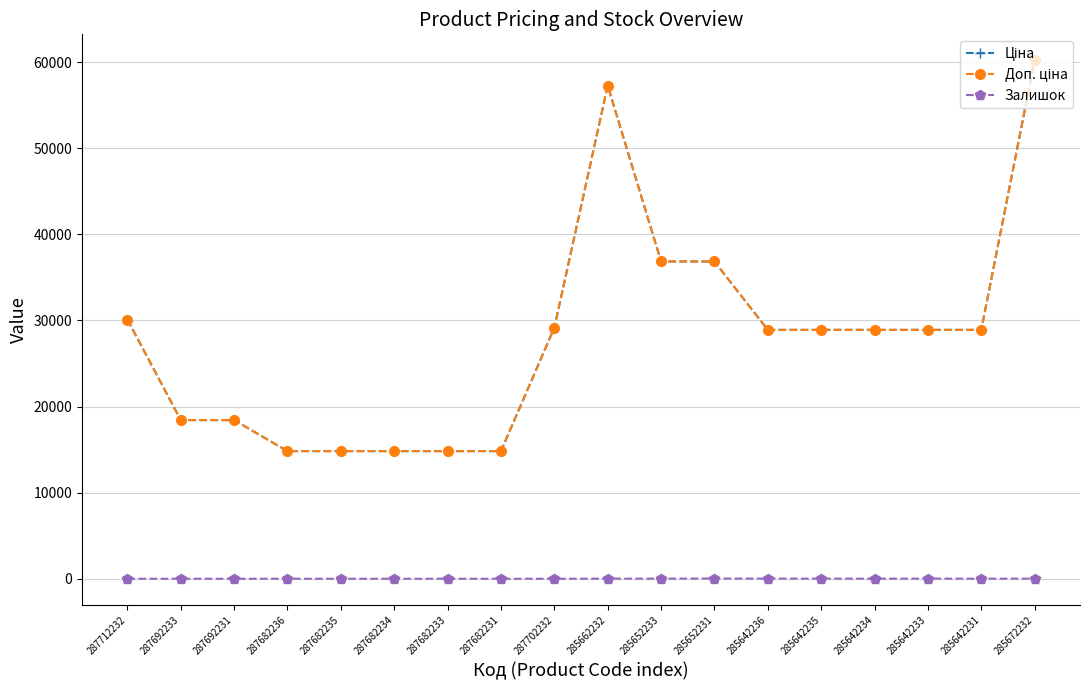

Where is Ціна nearest to the value 37511?

285652233